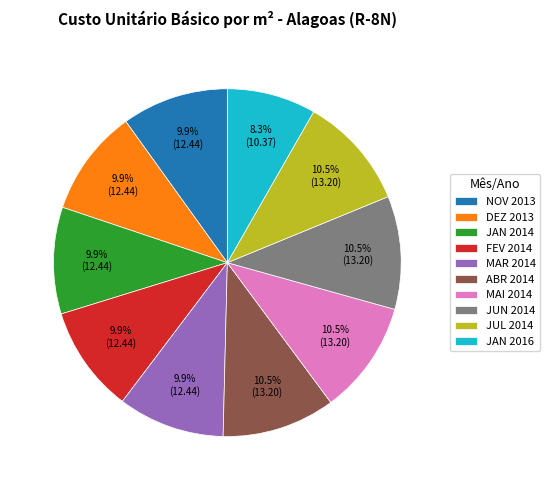

Is there any slice that represents more than half of the pie?

No